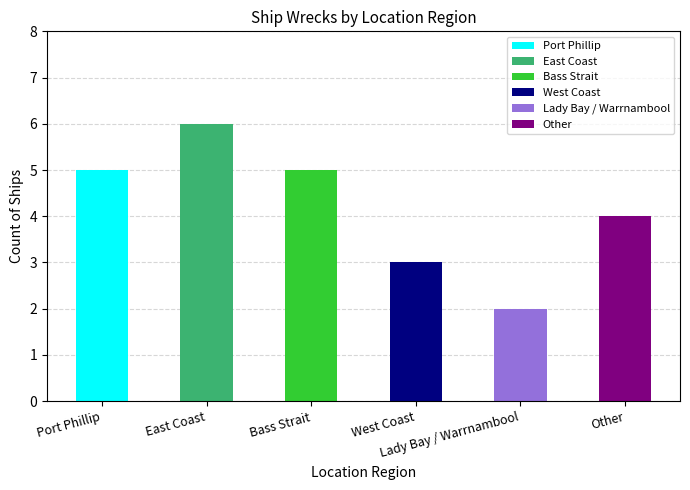

What is the label of the 2nd bar from the right?

Lady Bay / Warrnambool